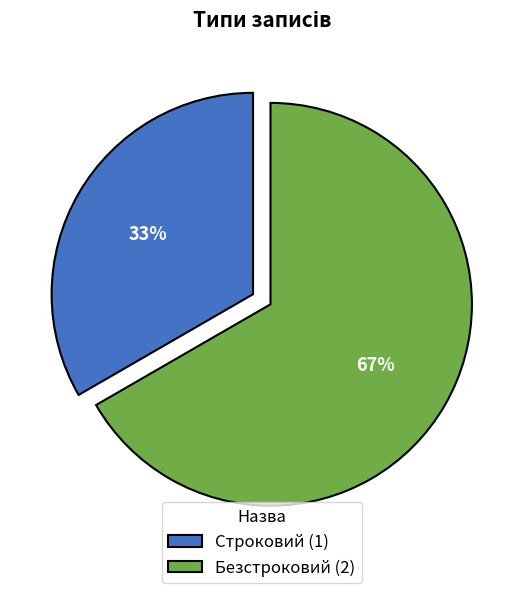

Is the sum of Строковий (1) and Безстроковий (2) greater than half?

Yes